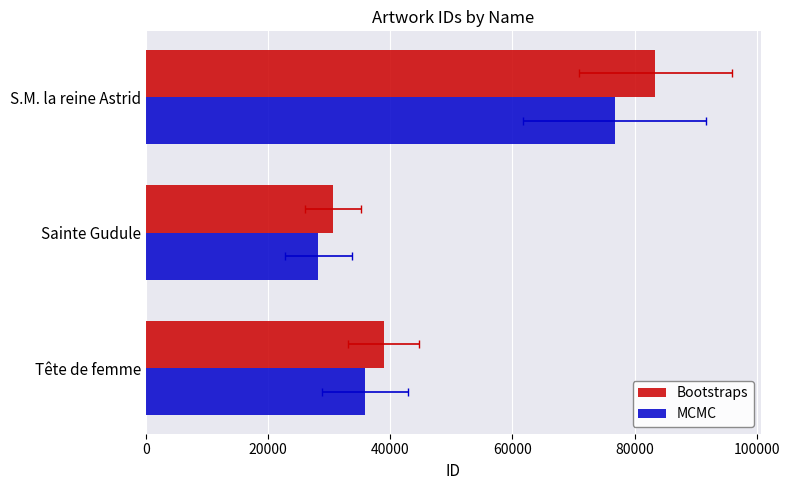

Rank the series by their average value, from highest to lowest.

Bootstraps, MCMC